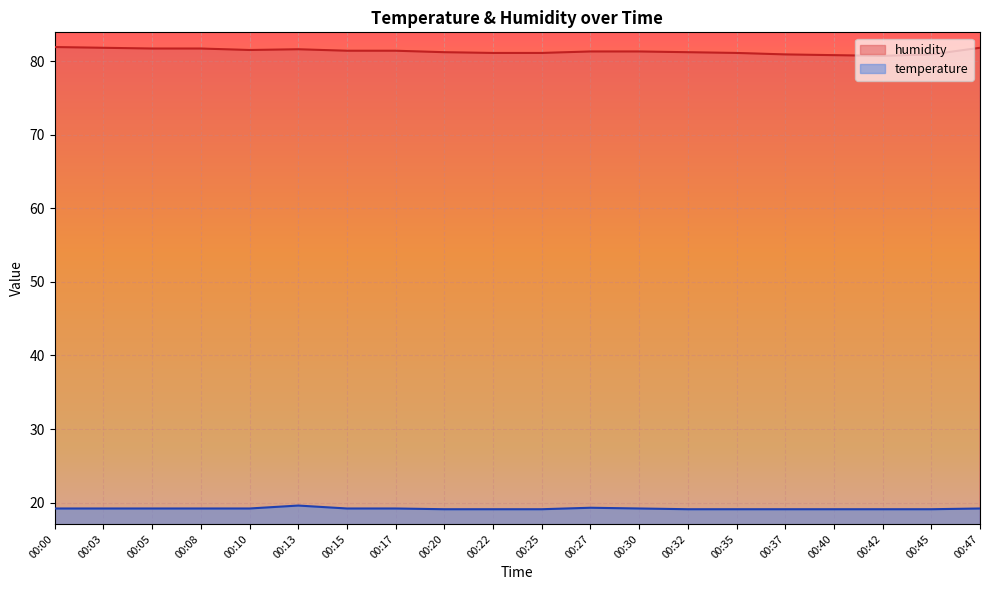

Reading left to right, what are all the values shown in this chart?

temperature: 00:00=19.2	00:03=19.2	00:05=19.2	00:08=19.2	00:10=19.2	00:13=19.6	00:15=19.2	00:17=19.2	00:20=19.1	00:22=19.1	00:25=19.1	00:27=19.3	00:30=19.2	00:32=19.1	00:35=19.1	00:37=19.1	00:40=19.1	00:42=19.1	00:45=19.1	00:47=19.2
humidity: 00:00=81.9	00:03=81.8	00:05=81.7	00:08=81.7	00:10=81.5	00:13=81.6	00:15=81.4	00:17=81.4	00:20=81.2	00:22=81.1	00:25=81.1	00:27=81.3	00:30=81.3	00:32=81.2	00:35=81.1	00:37=80.9	00:40=80.8	00:42=80.7	00:45=80.9	00:47=81.8